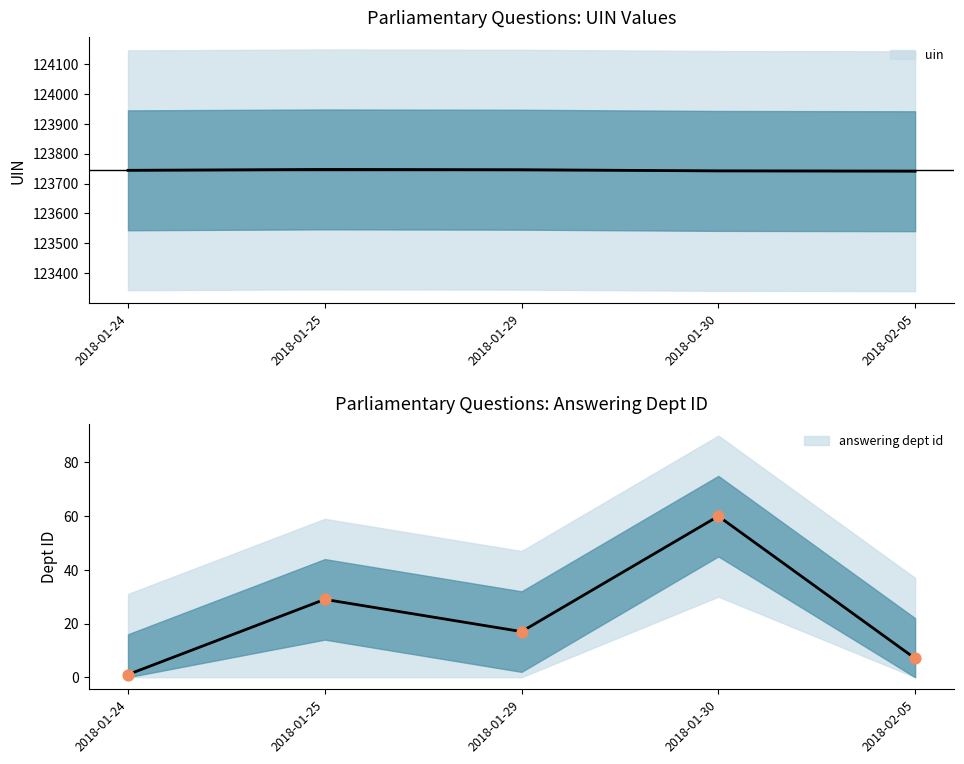

Which series has the largest total across all categories?

uin